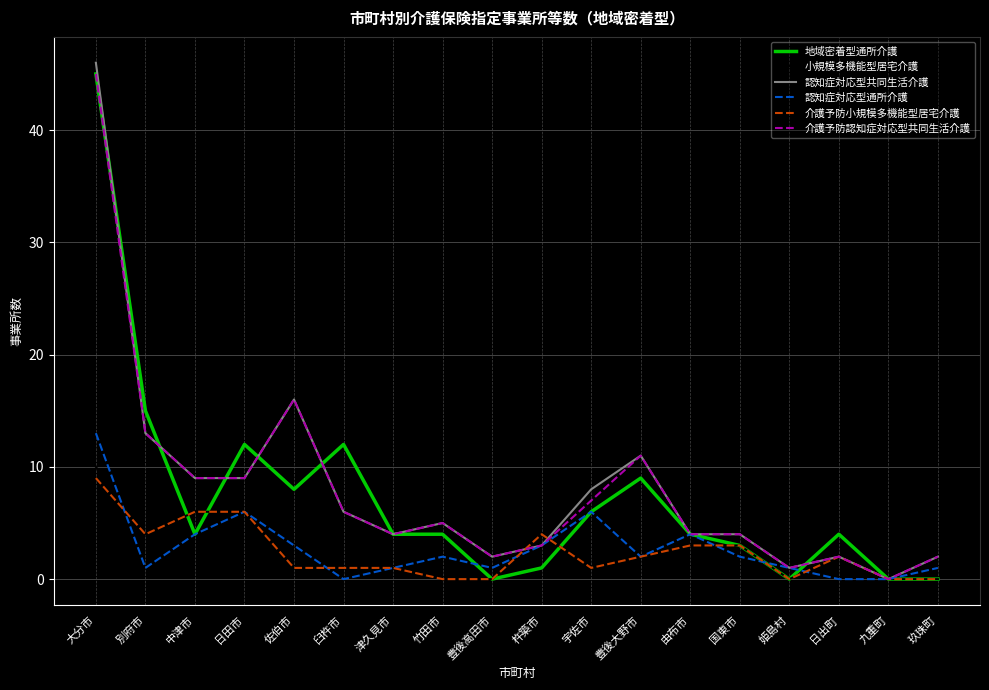

What is the difference between the 認知症対応型共同生活介護 values at 宇佐市 and 玖珠町?

6